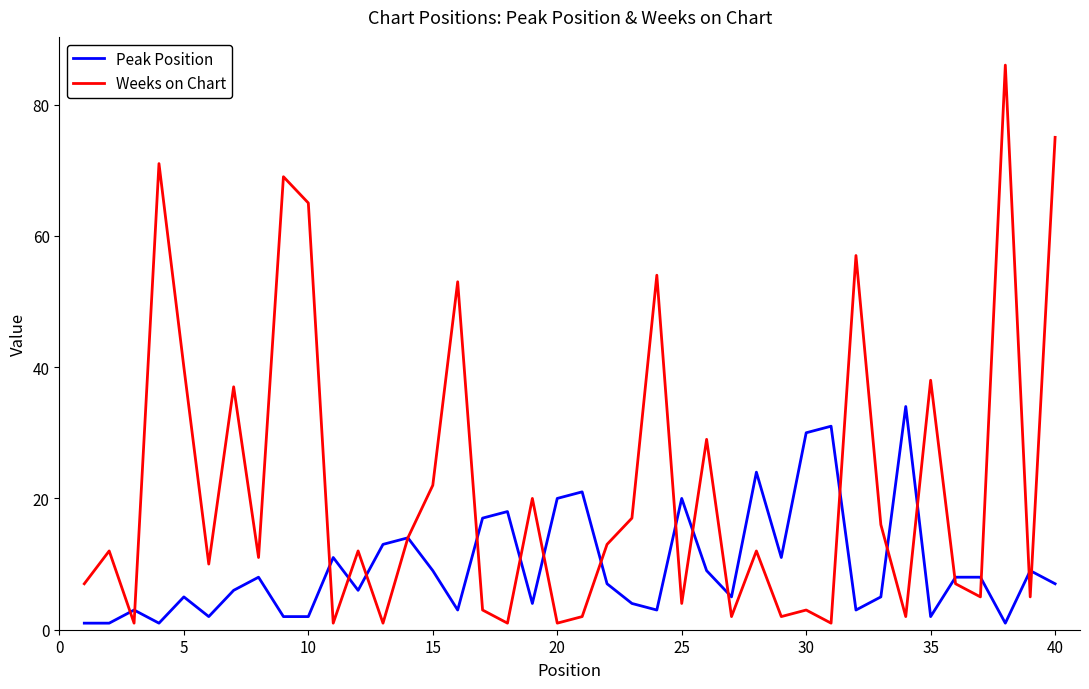

Does the chart have visible grid lines?

No